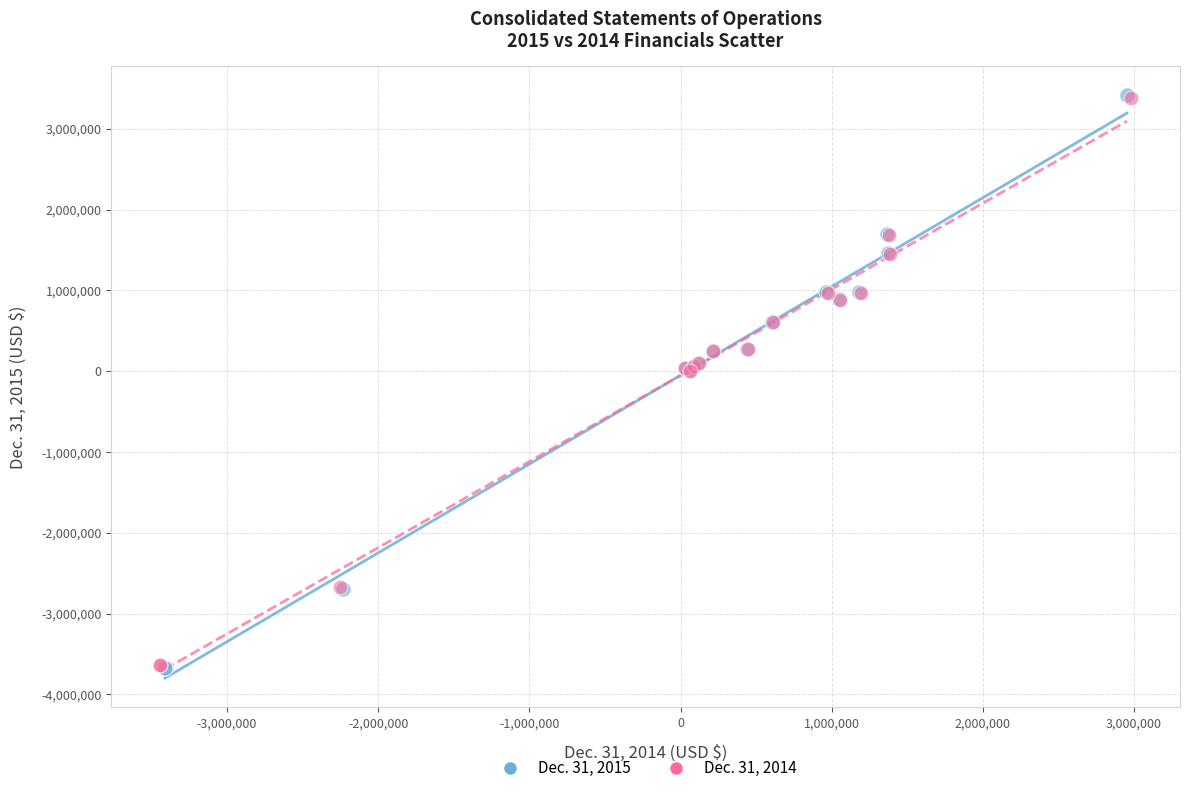

Which series has the largest Y range (max minus min)?

Dec. 31, 2015